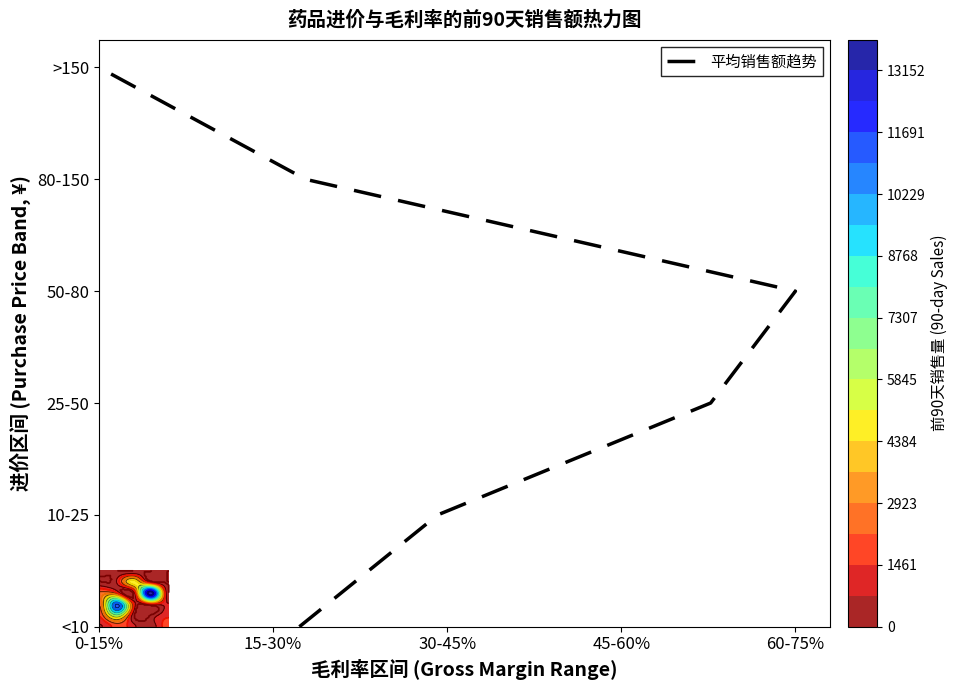

True or false: the data shows 60 at 60-75%.

False